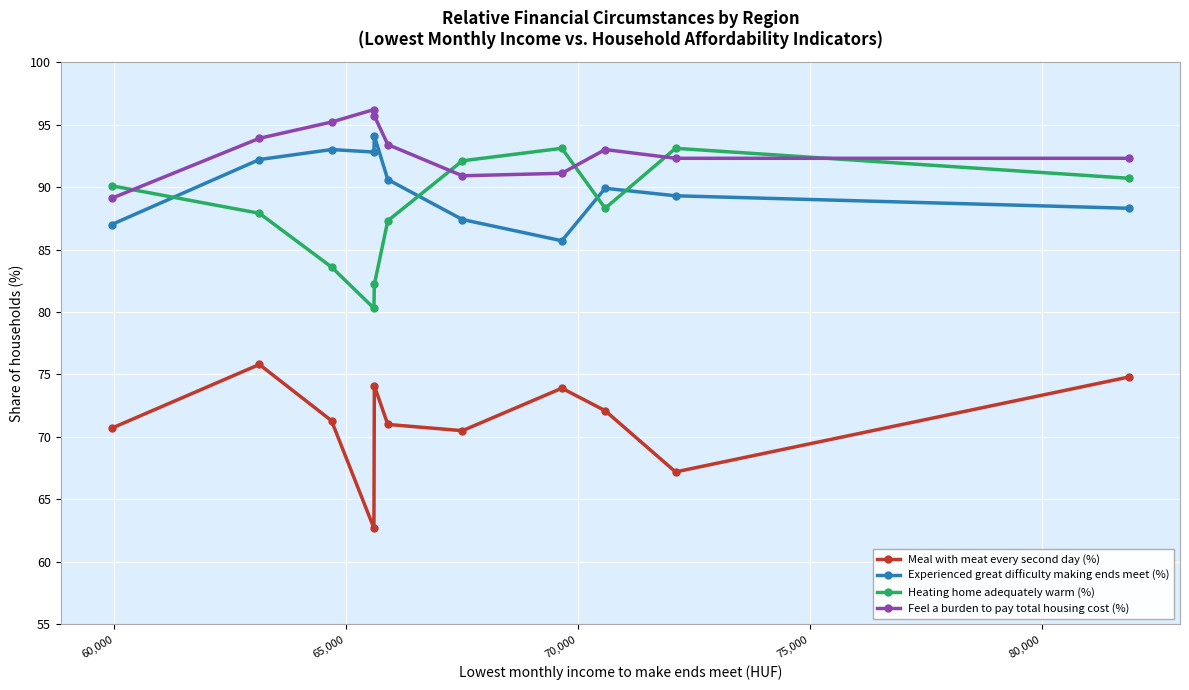

What is the value of the Experienced great difficulty making ends meet (%) point at the 1st from the left?

87.0